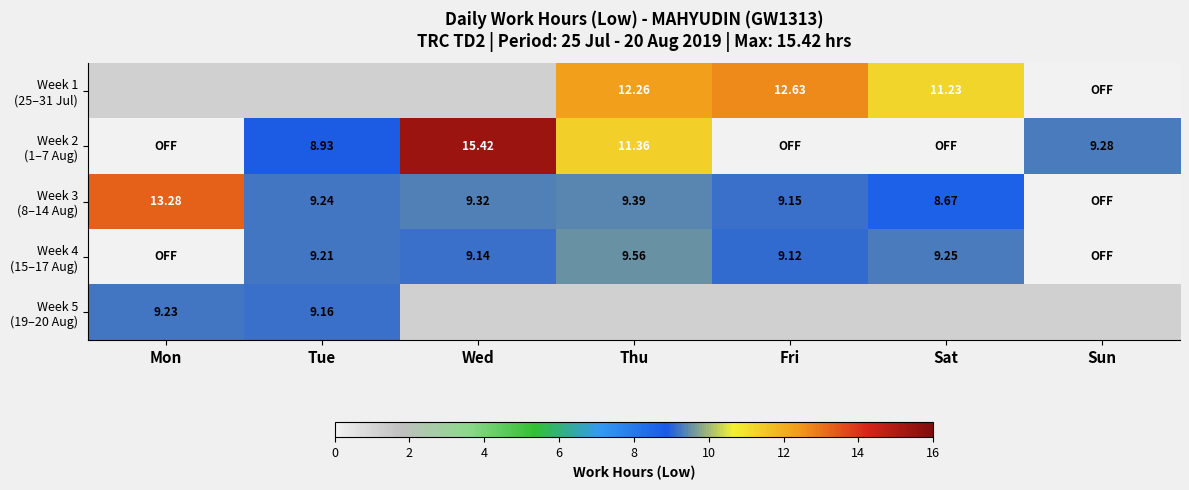

How many values in Week 1 (25–31 Jul) are above zero?

3